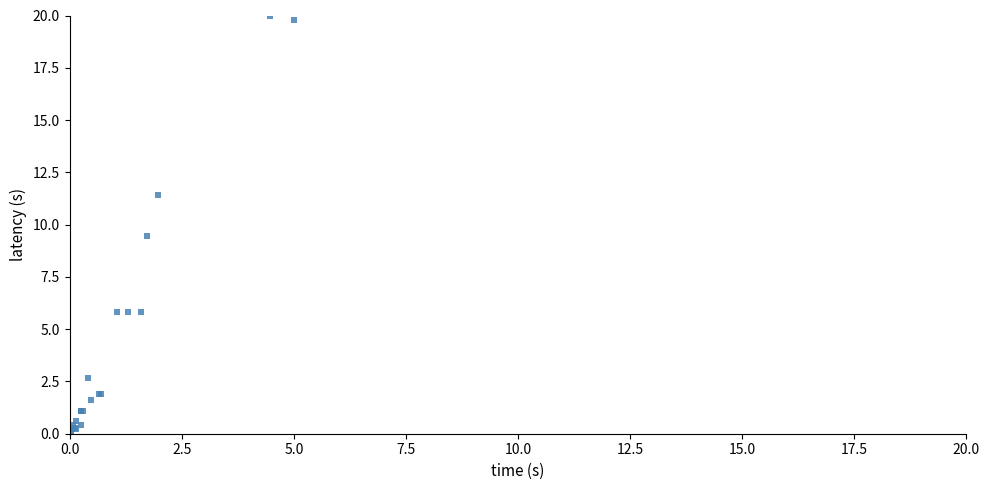

What Y value in the scatter plot is closest to 10?

9.5